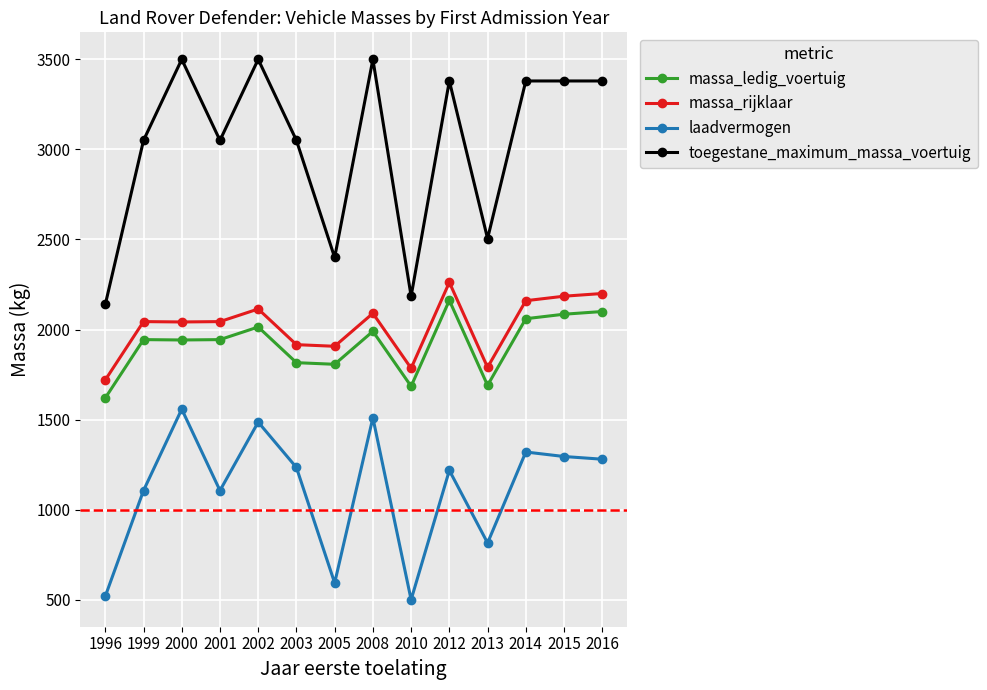

True or false: toegestane_maximum_massa_voertuig and massa_ledig_voertuig intersect in this chart.

False